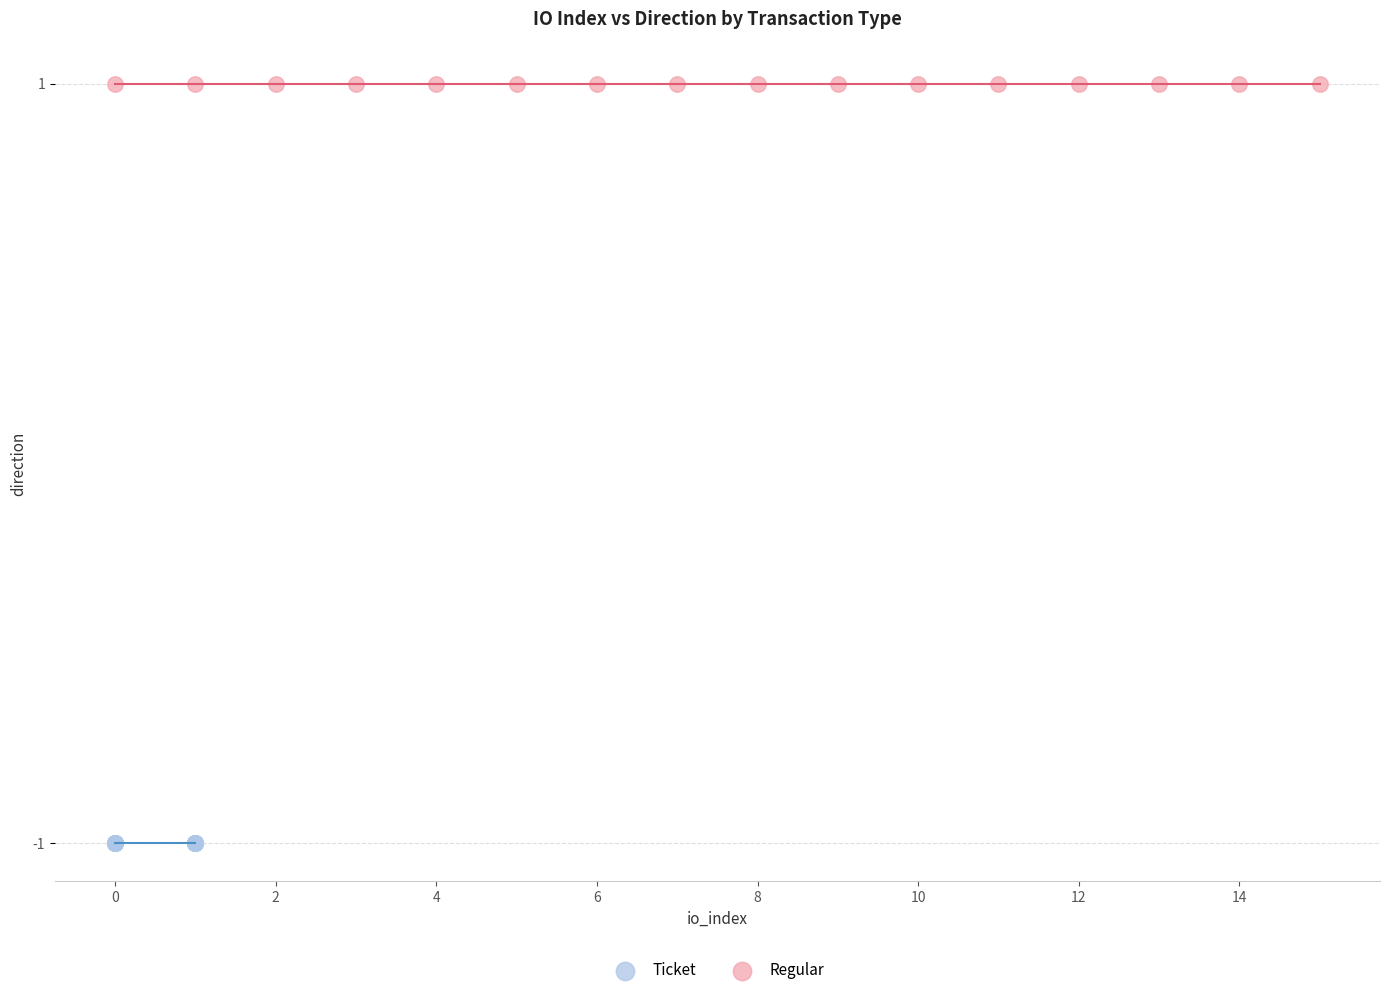

Which series reaches the maximum Y coordinate?

Regular